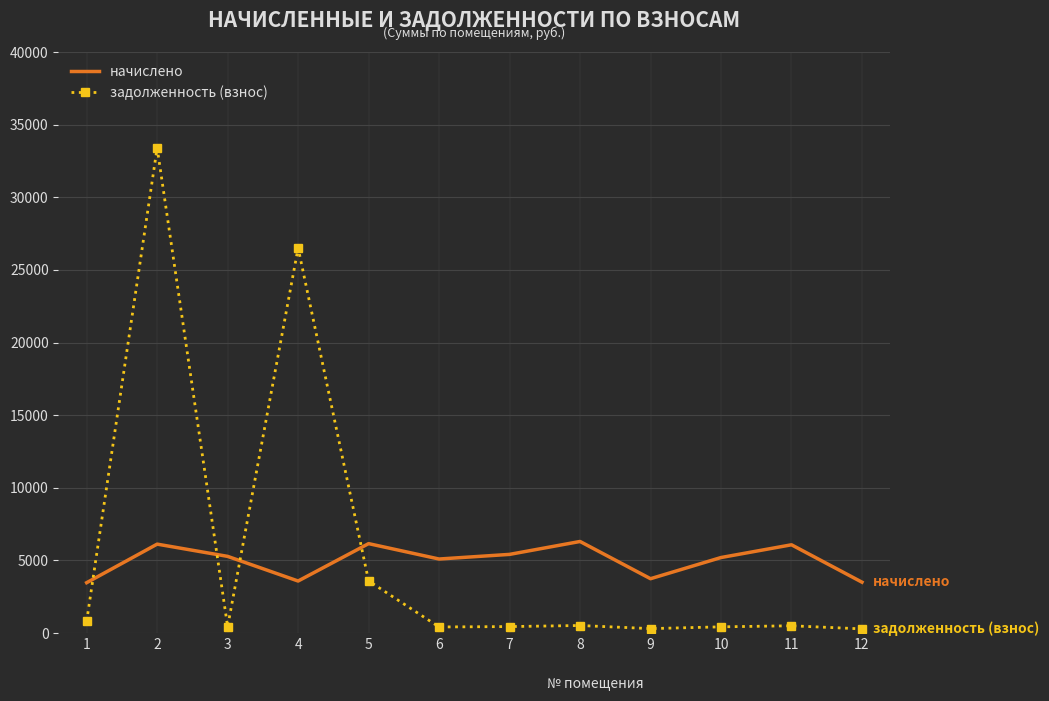

True or false: задолженность (взнос) has more than 0 points higher than both neighbors.

True